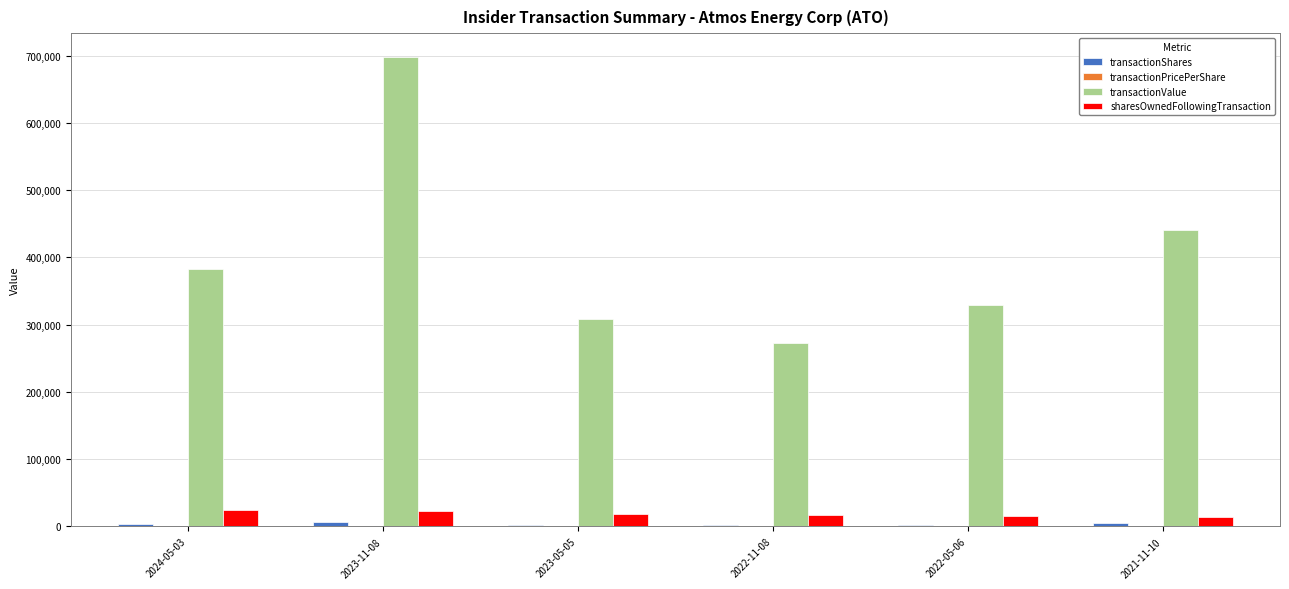

What is the greatest value displayed?

698298.0